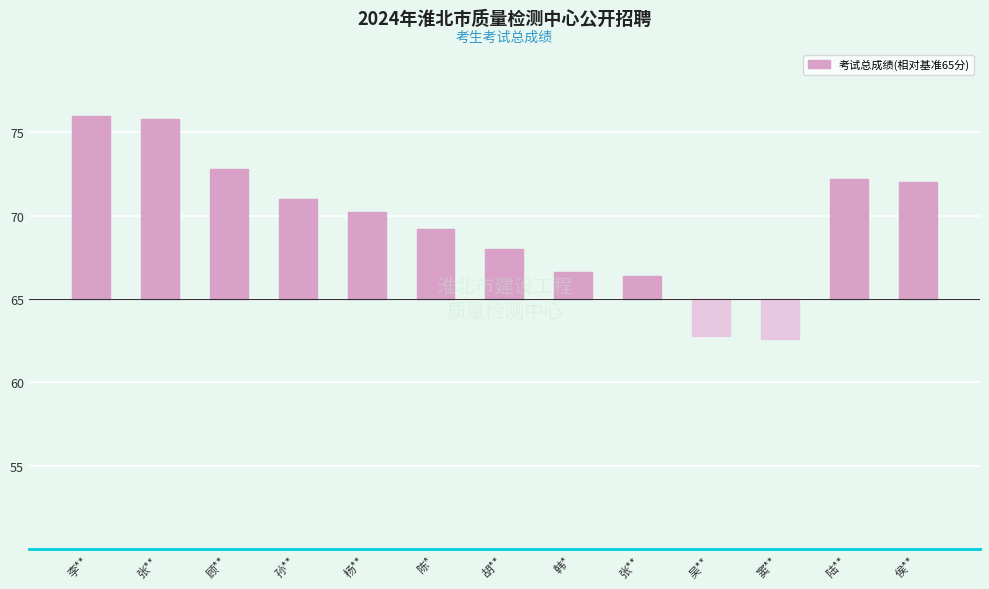

Are the bars horizontal?

No